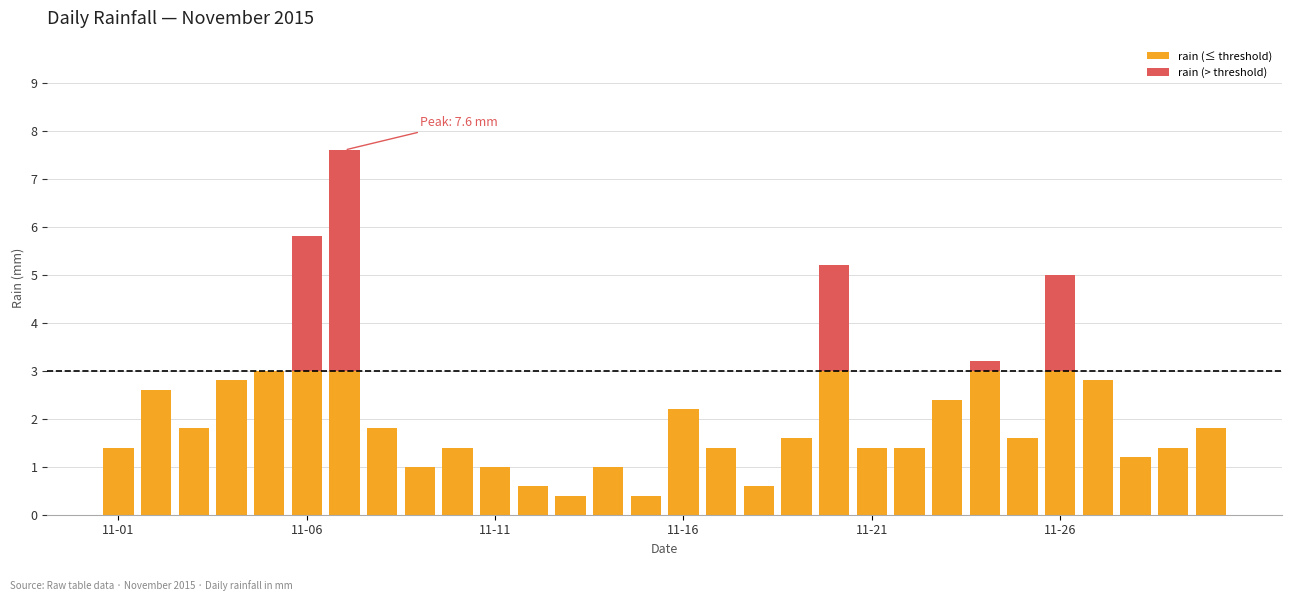

The rain (≤ threshold) series shows 1.0 at 11-11. True or false?

True